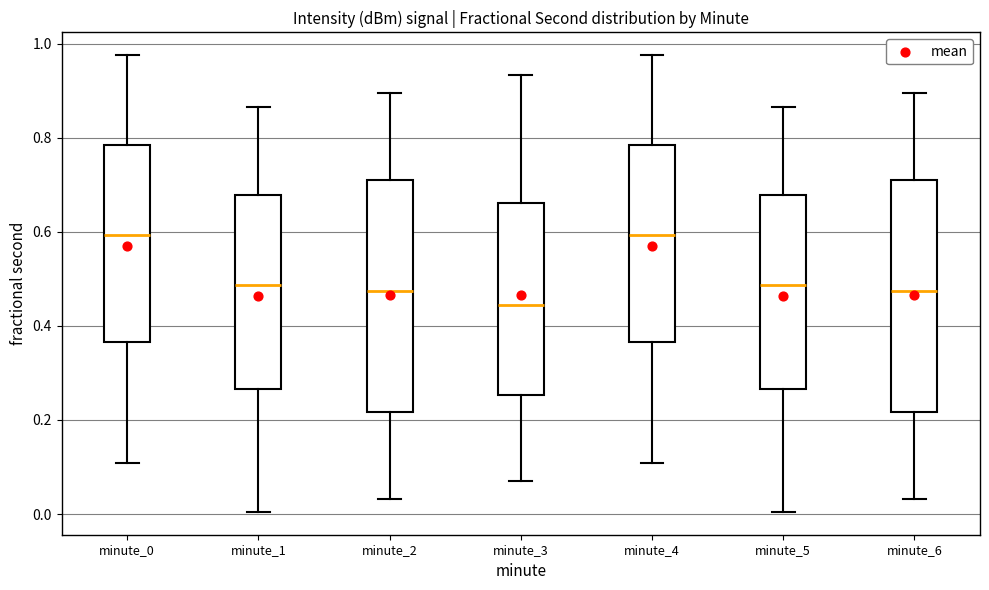

Reading left to right, transcribe this box plot: for each box, give where its median line is, the range the box spans, and where its two whiskers end, as read against the y-axis. The values are not printed on the chart, so give them approximately, as read against the axis.

minute_0: median 0.60, box 0.36 to 0.78, whiskers 0.10 to 0.98
minute_1: median 0.48, box 0.26 to 0.68, whiskers 0.00 to 0.86
minute_2: median 0.48, box 0.22 to 0.70, whiskers 0.04 to 0.90
minute_3: median 0.44, box 0.26 to 0.66, whiskers 0.06 to 0.94
minute_4: median 0.60, box 0.36 to 0.78, whiskers 0.10 to 0.98
minute_5: median 0.48, box 0.26 to 0.68, whiskers 0.00 to 0.86
minute_6: median 0.48, box 0.22 to 0.70, whiskers 0.04 to 0.90